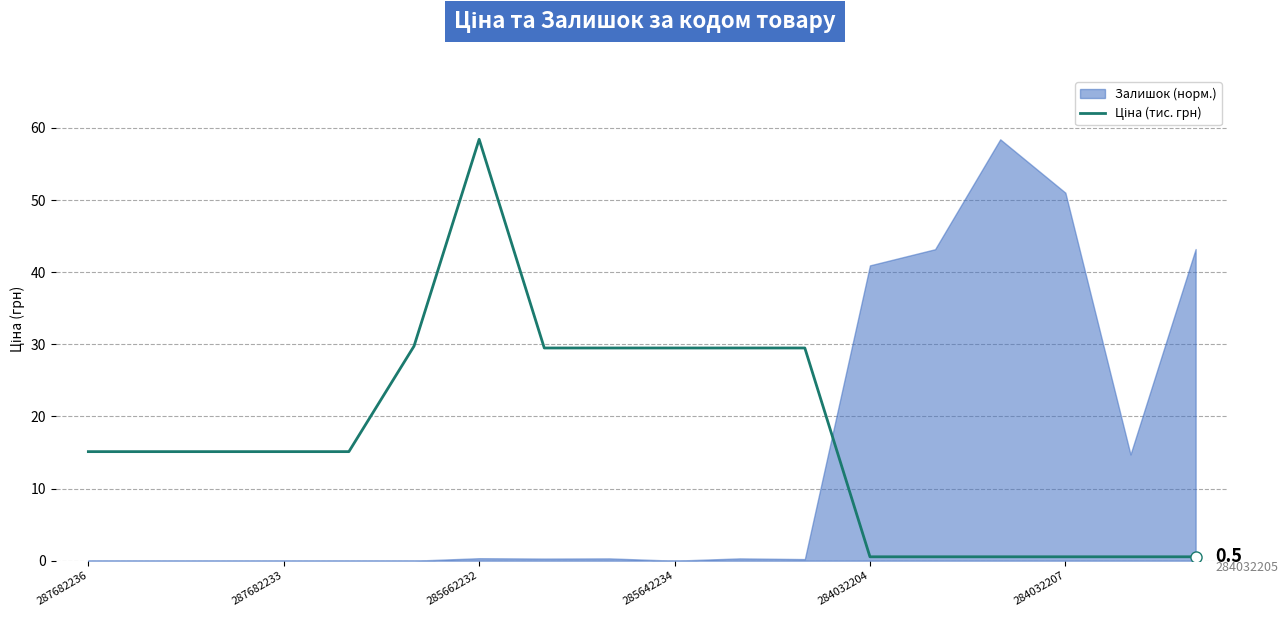

Does the chart have visible grid lines?

Yes